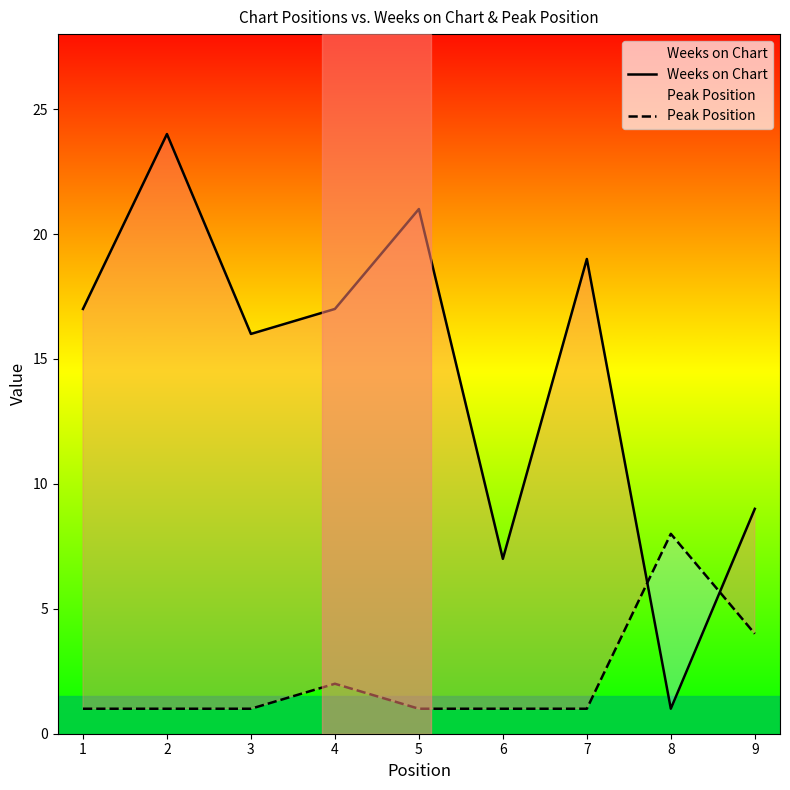

What is the difference between the second highest and second lowest values in the Weeks on Chart series?

14